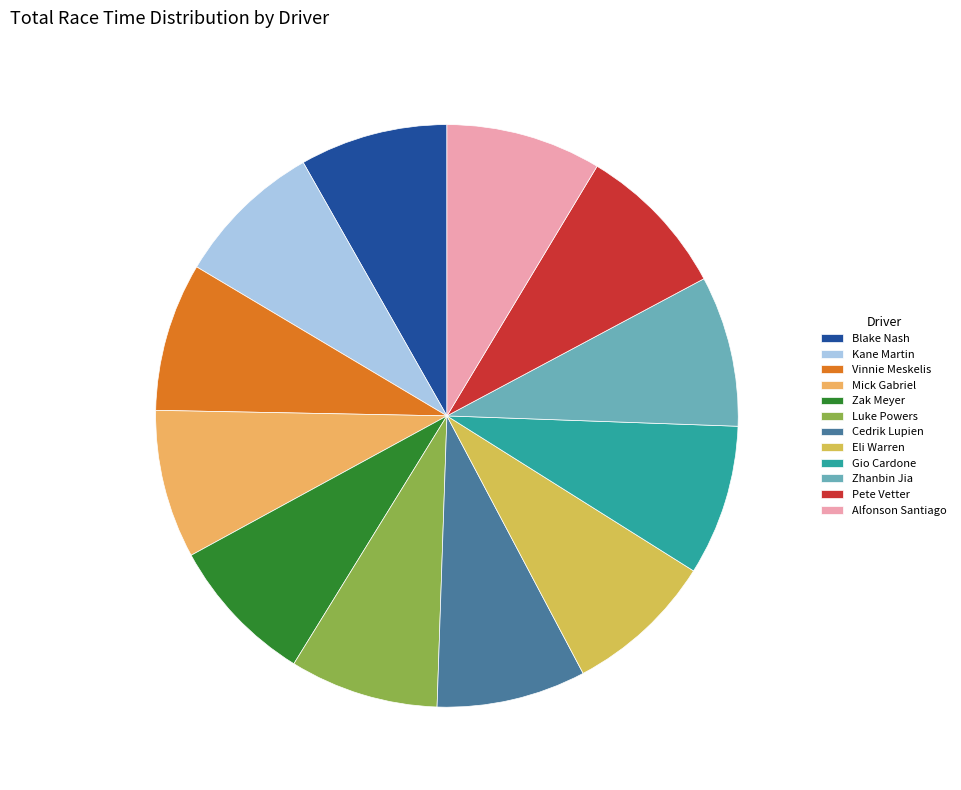

Is there a majority slice in this chart?

No